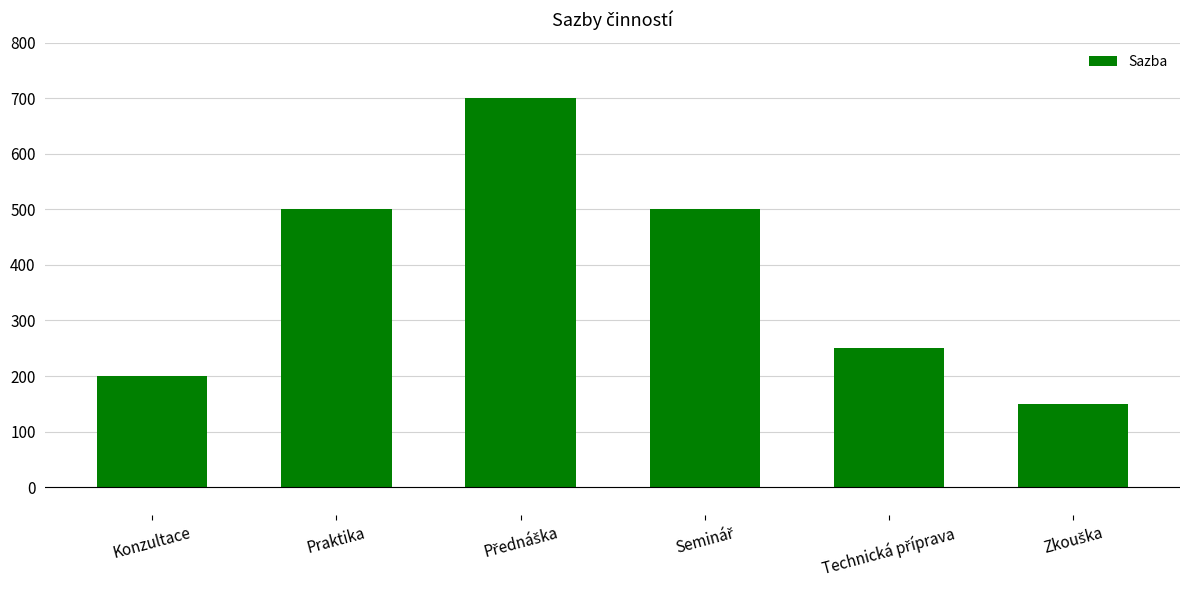

What is the average value?

383